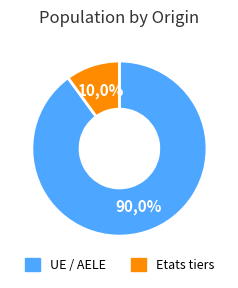

To the nearest percent, what is the average slice percentage?

50%